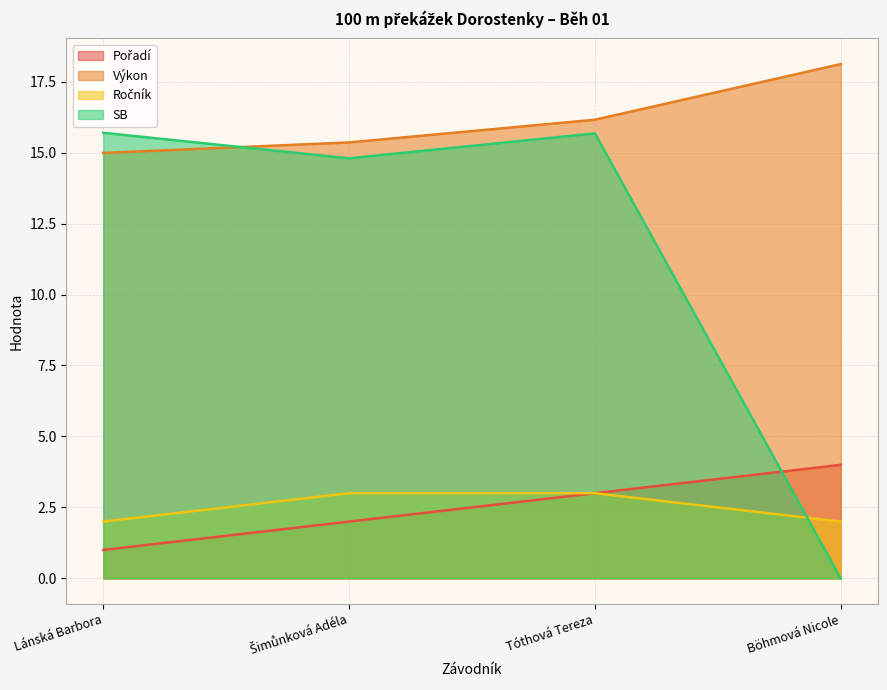

True or false: SB and Pořadí intersect in this chart.

True